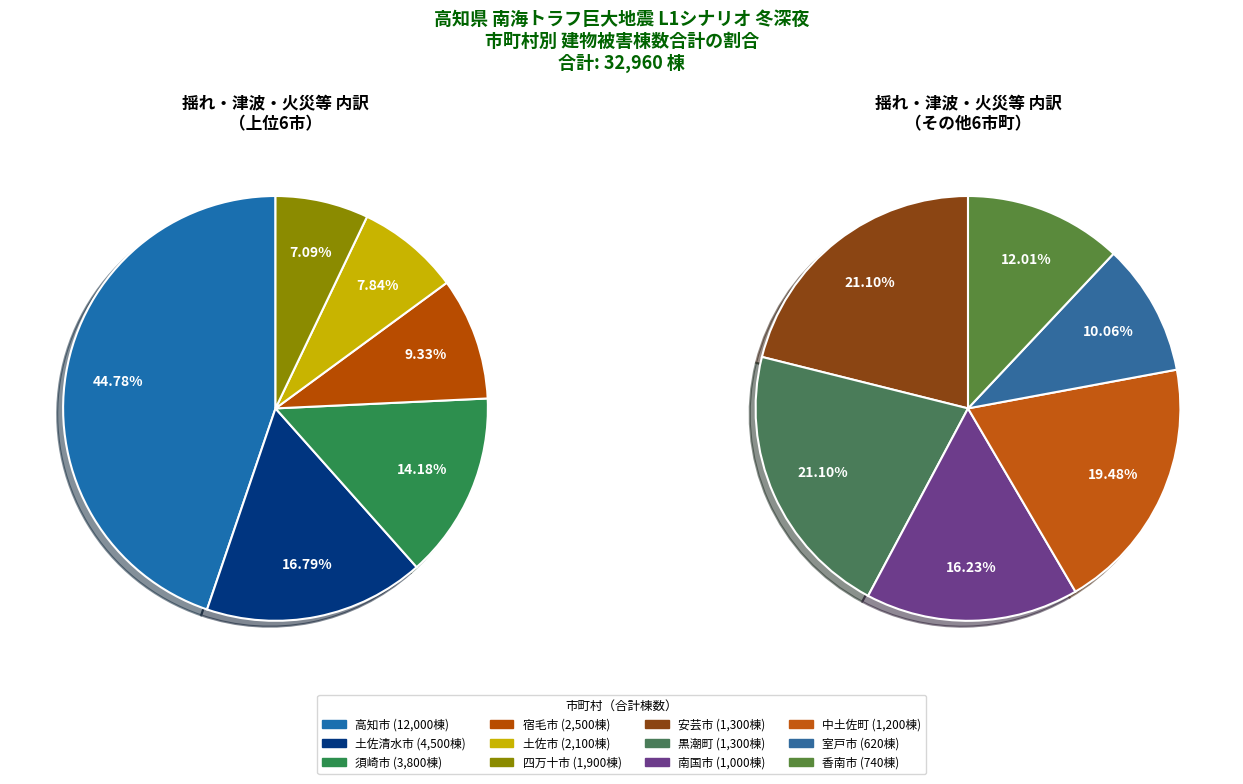

To the nearest percent, what portion does 四万十市 represent?

6%